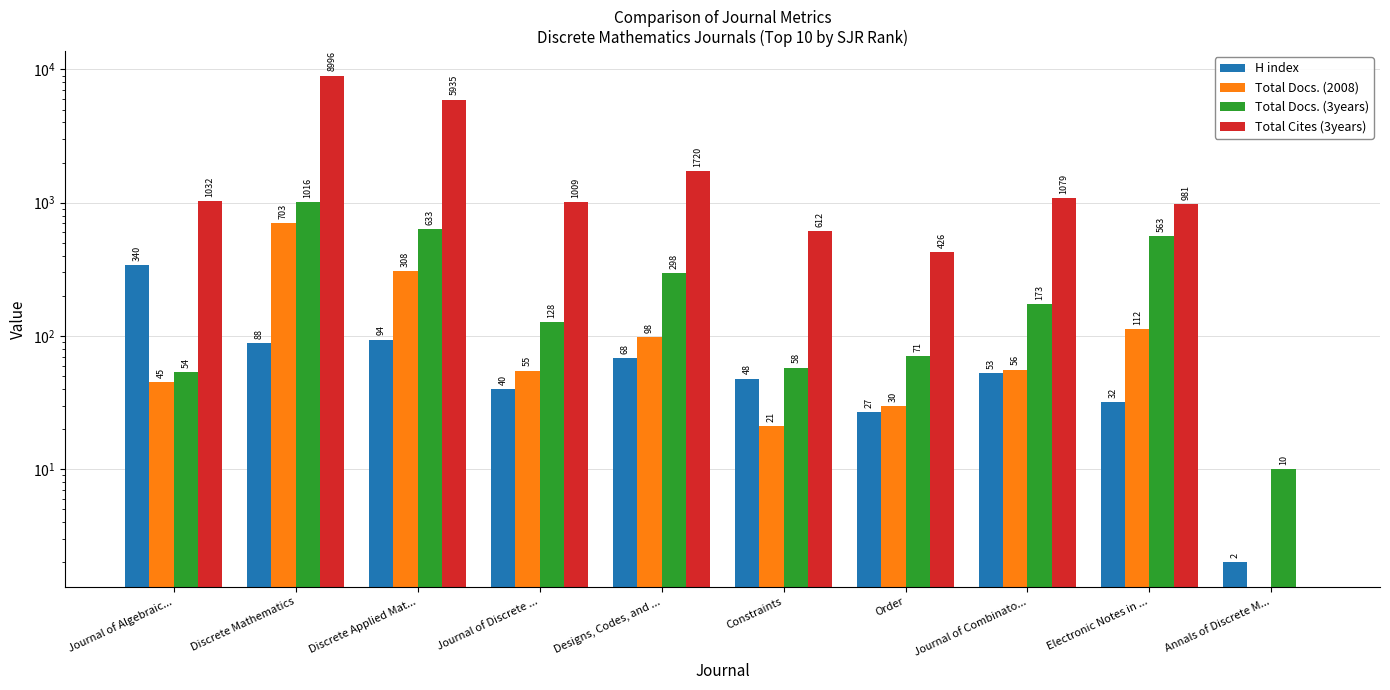

Which series changed the most between Journal of Discrete ... and Designs, Codes, and ...?

Total Cites (3years)